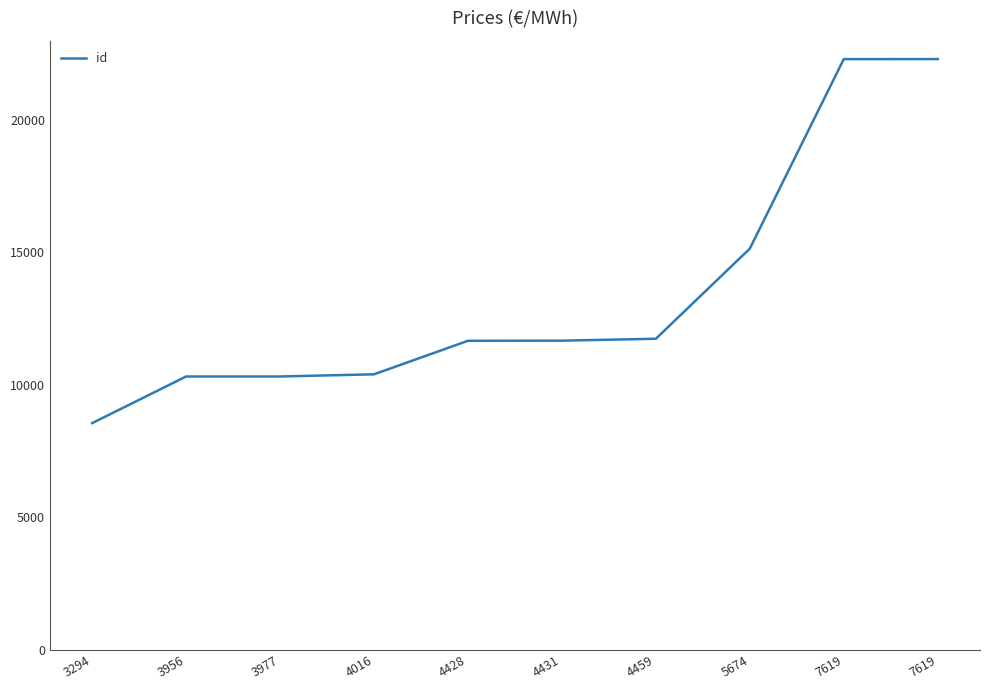

Does the chart display data point markers on the line(s)?

No